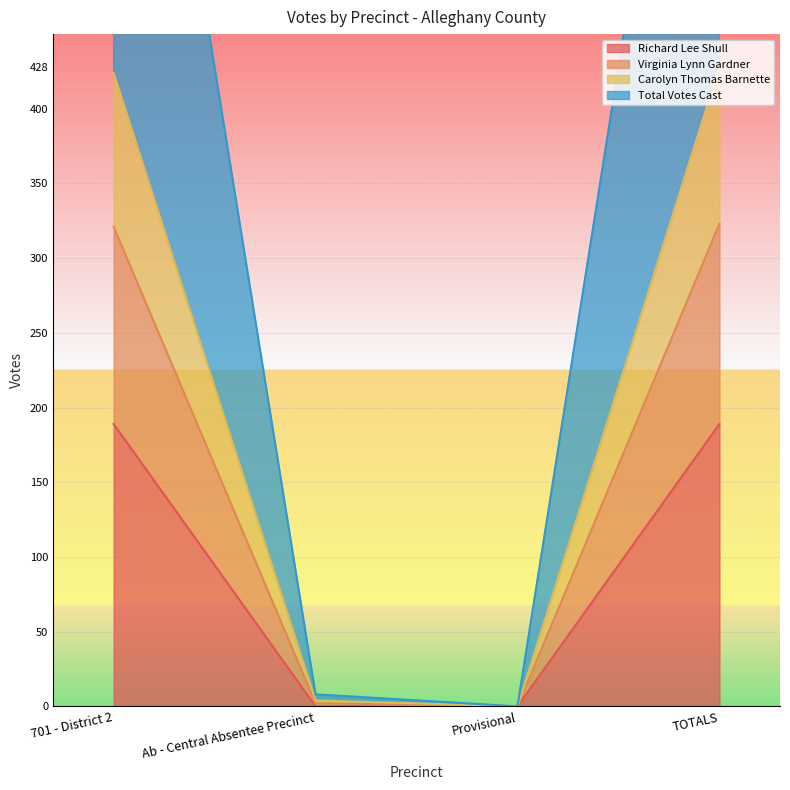

The value of Richard Lee Shull at 701 - District 2 is 189. True or false?

True